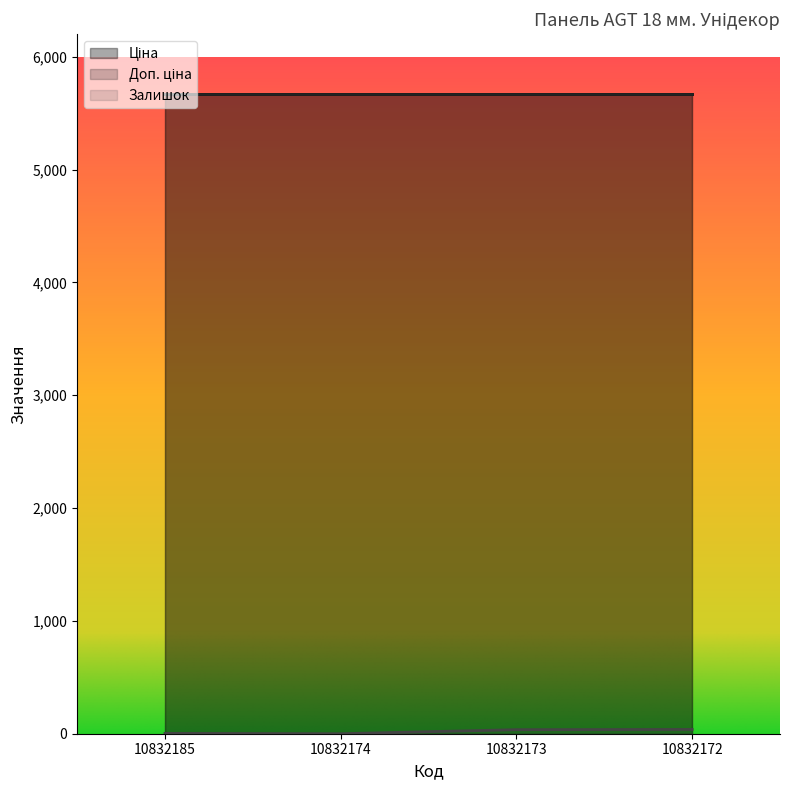

True or false: Доп. ціна and Ціна cross at least once.

False